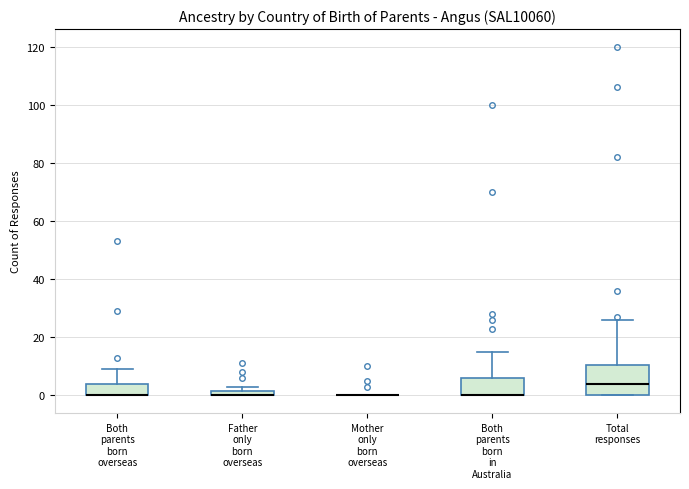

Which box is the tallest, from its lower edge to its upper edge?

Total responses